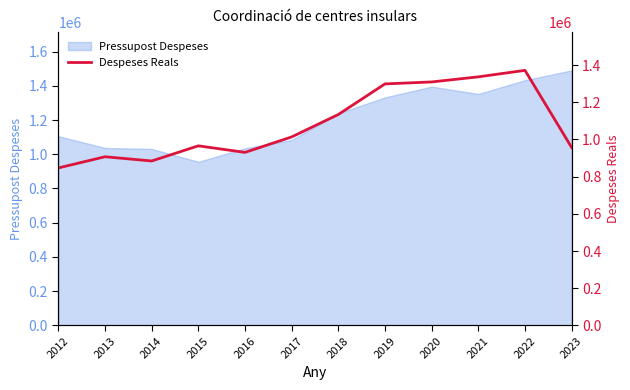

What is the maximum value for Pressupost Despeses?

1490141